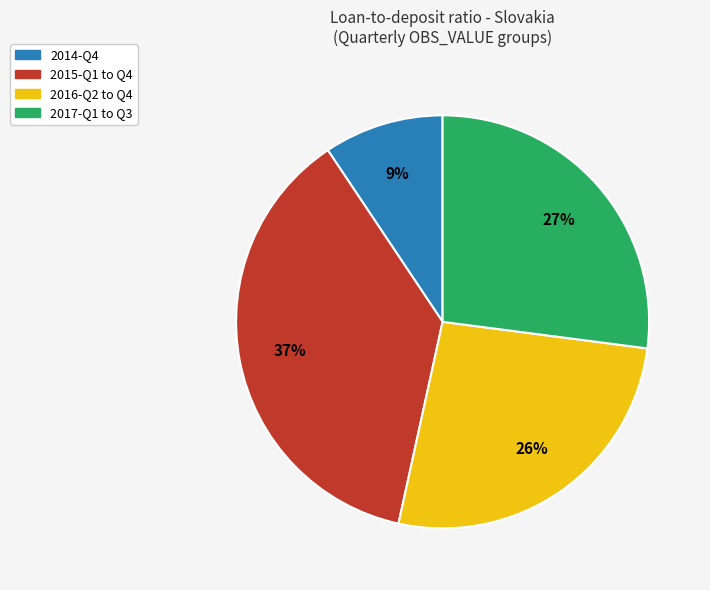

To the nearest percent, what is the average slice percentage?

25%